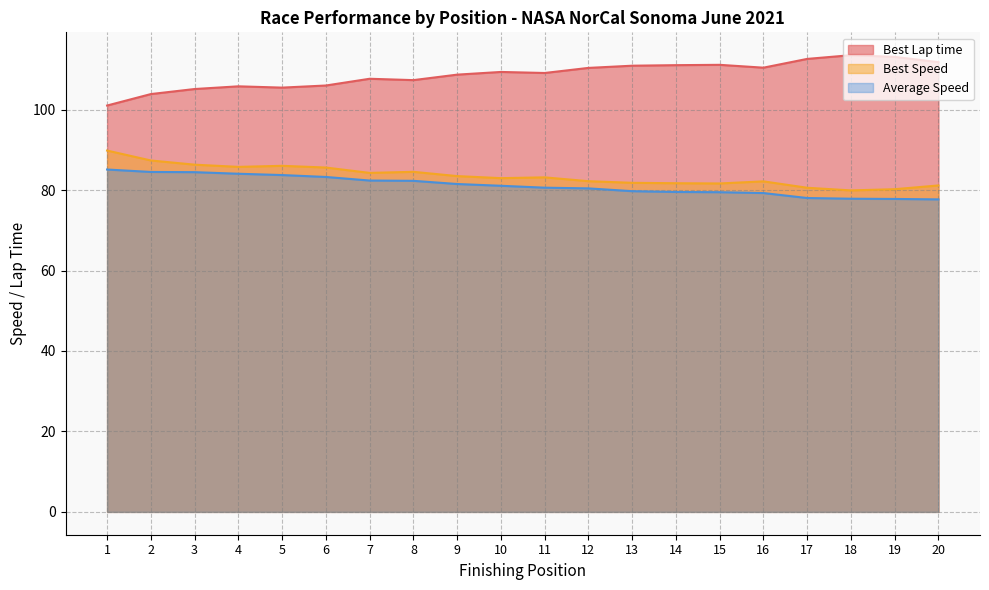

Which series has the largest range (max minus min)?

Best Lap time